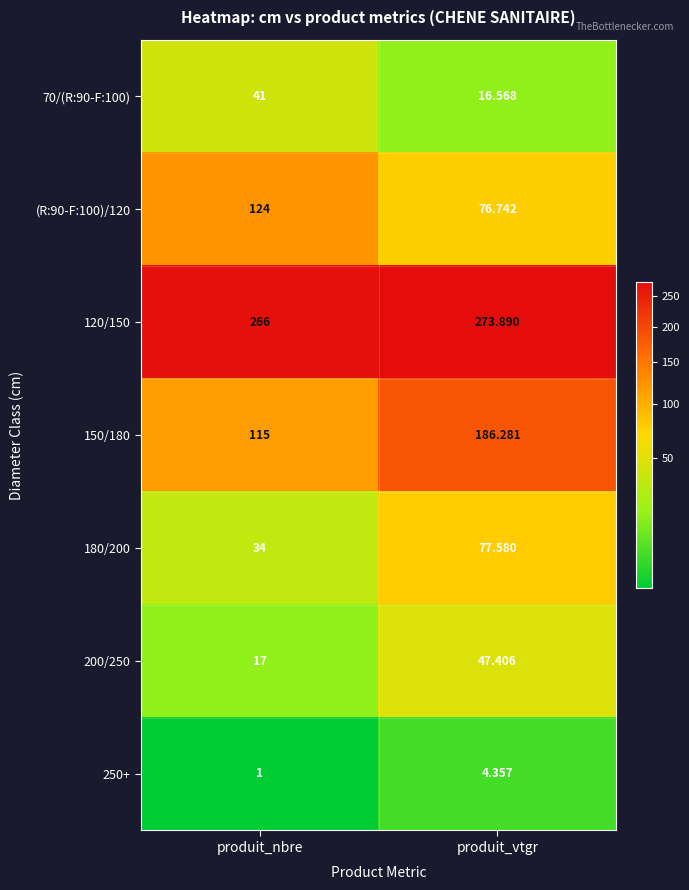

Which series has the largest total across all categories?

120/150